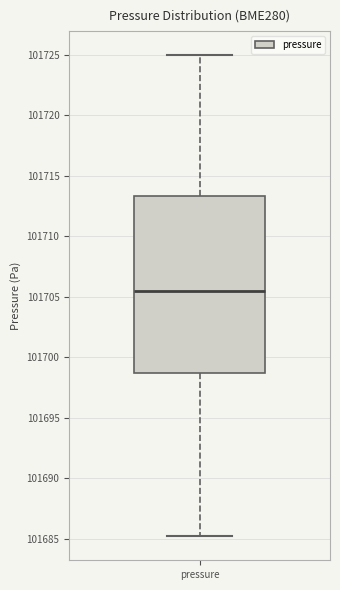

Transcribe this box plot: give where the median line is, the range the box spans, and where the two whiskers end, as read against the y-axis. The values are not printed on the chart, so give them approximately, as read against the axis.

median 101705.5, box 101698.5 to 101713.5, whiskers 101685.0 to 101725.0